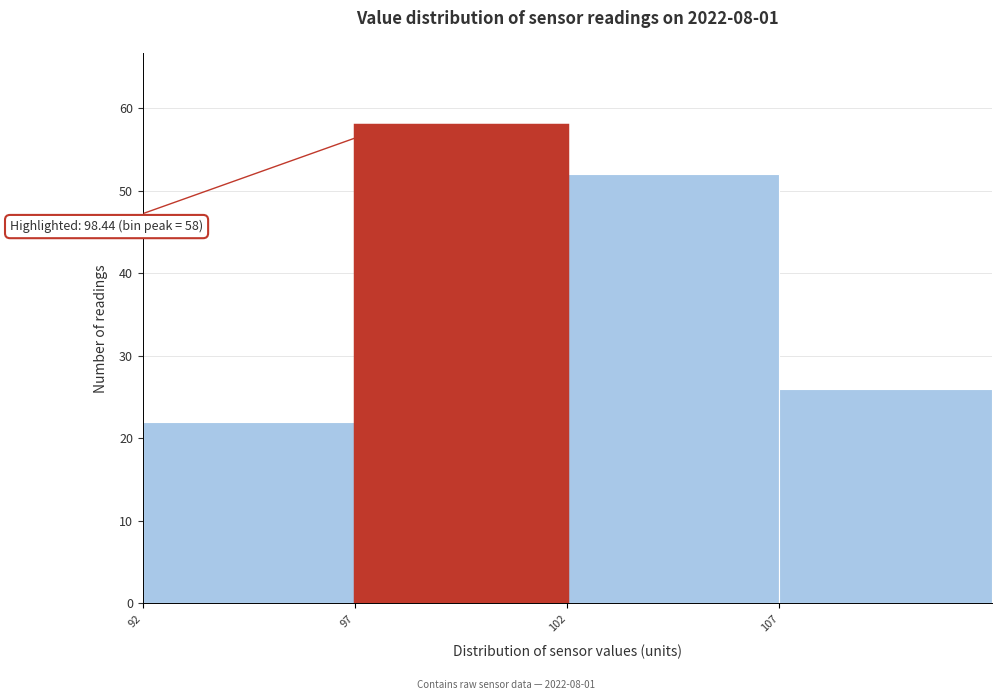

Reading right to left, list all the values displayed in this chart.

107=26	102=52	97=58	92=22